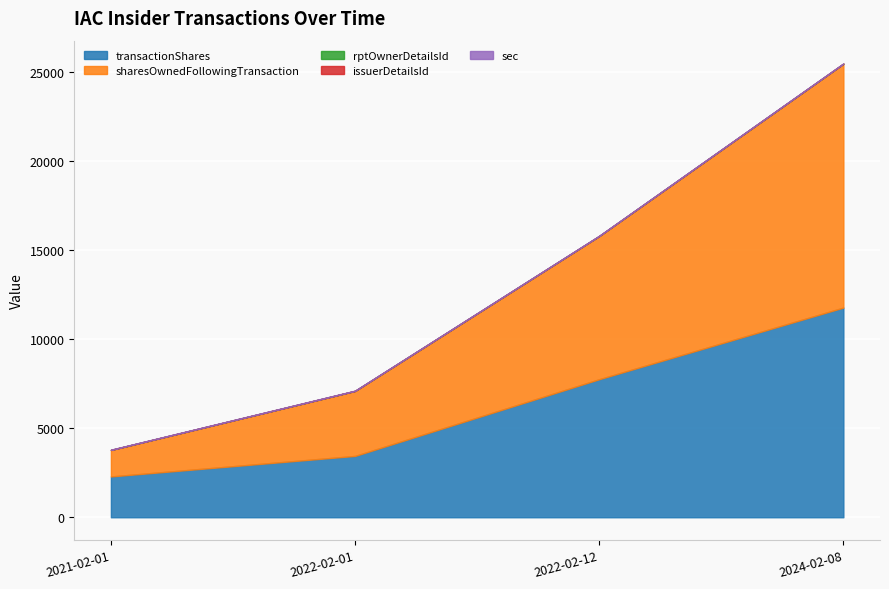

What is the approximate value of rptOwnerDetailsId at 2022-02-01?

3